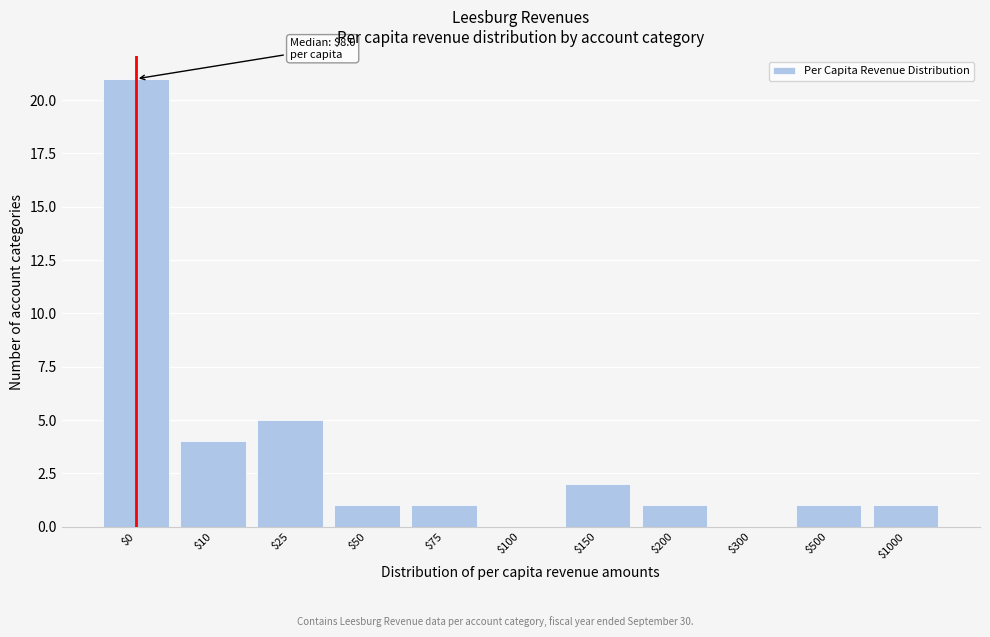

The chart shows a value of 9 at $300. True or false?

False